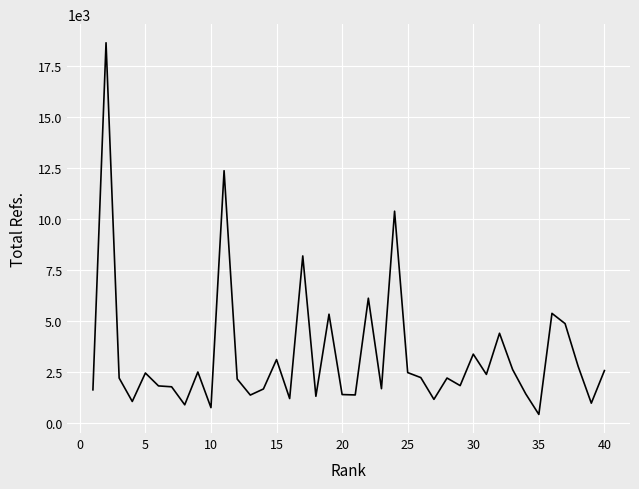

What is the sum of all values?

132744